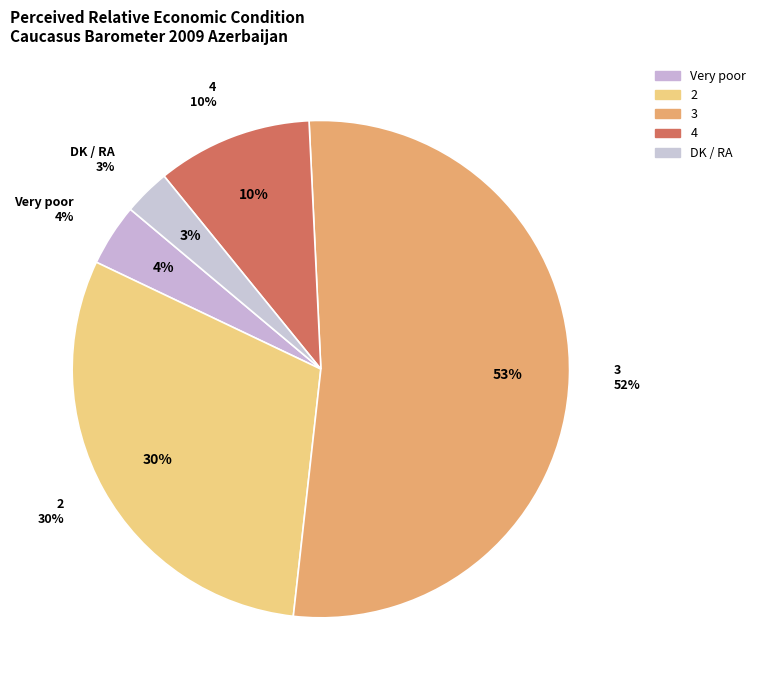

Does any single category account for the majority?

Yes